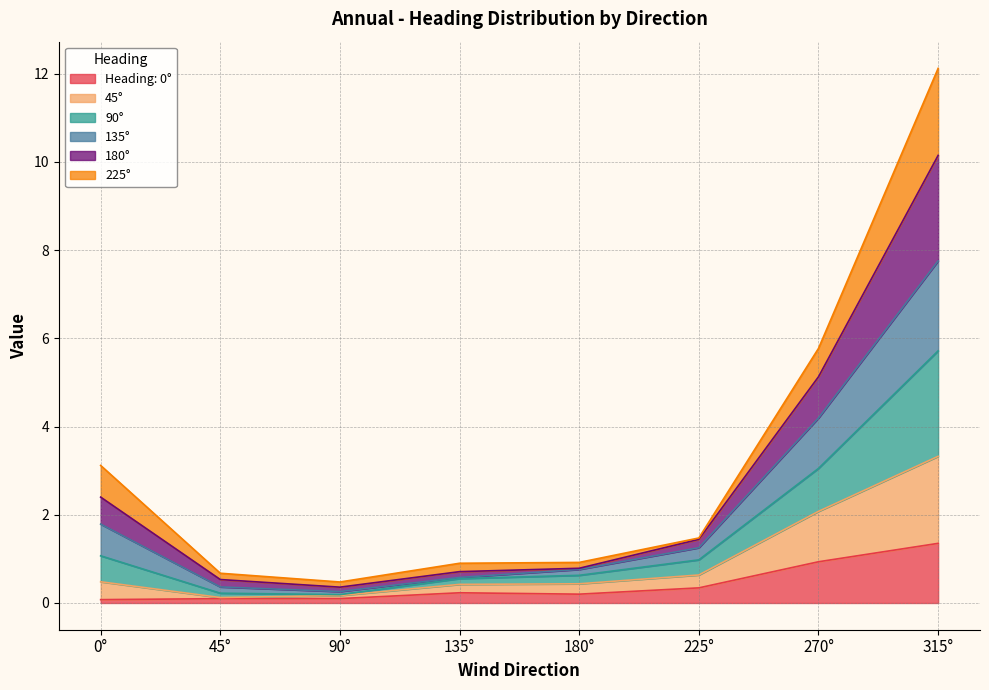

At which category is the sum across all series the highest?

315°